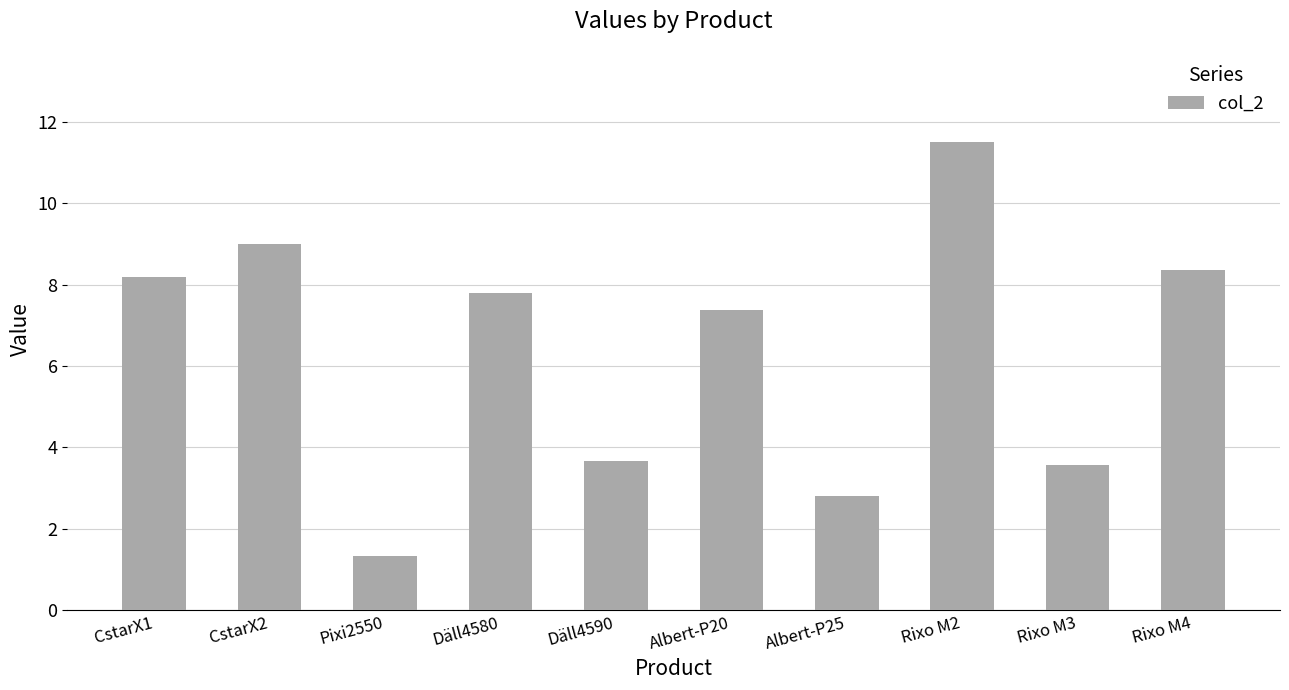

What is the approximate value at Däll4580?

7.8